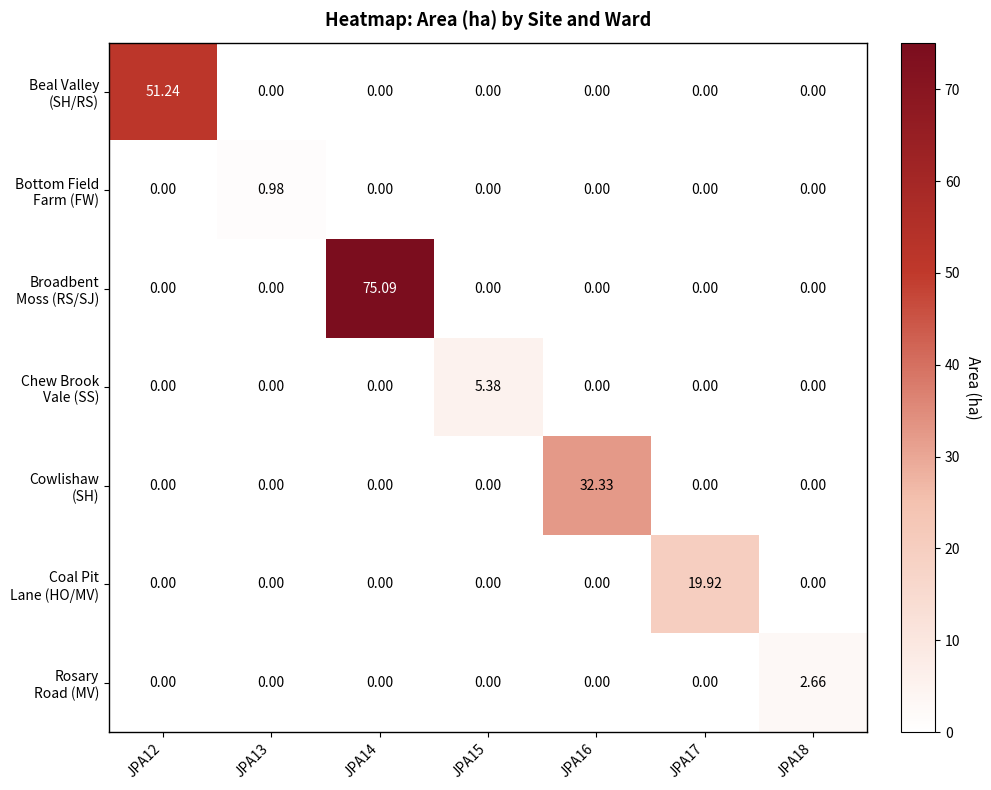

Which category has the lowest value across all series?

JPA13